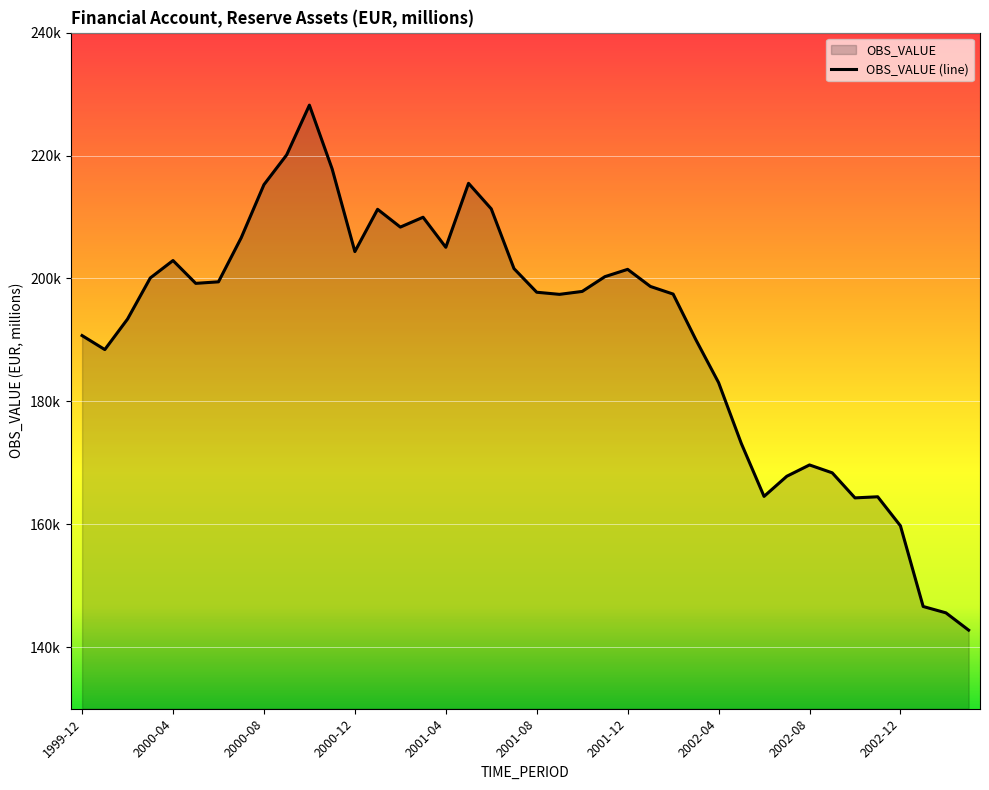

What position from the right is 13?

27